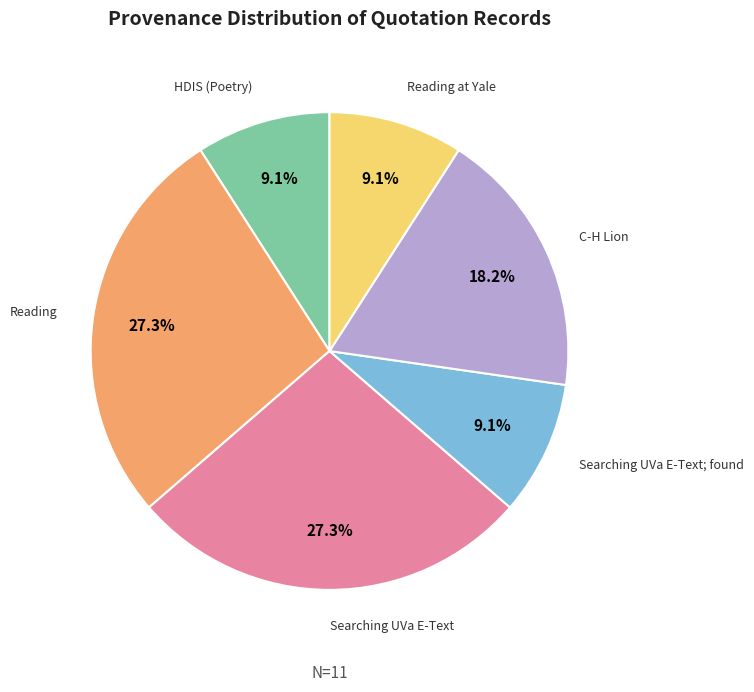

Is there any slice that represents more than half of the pie?

No